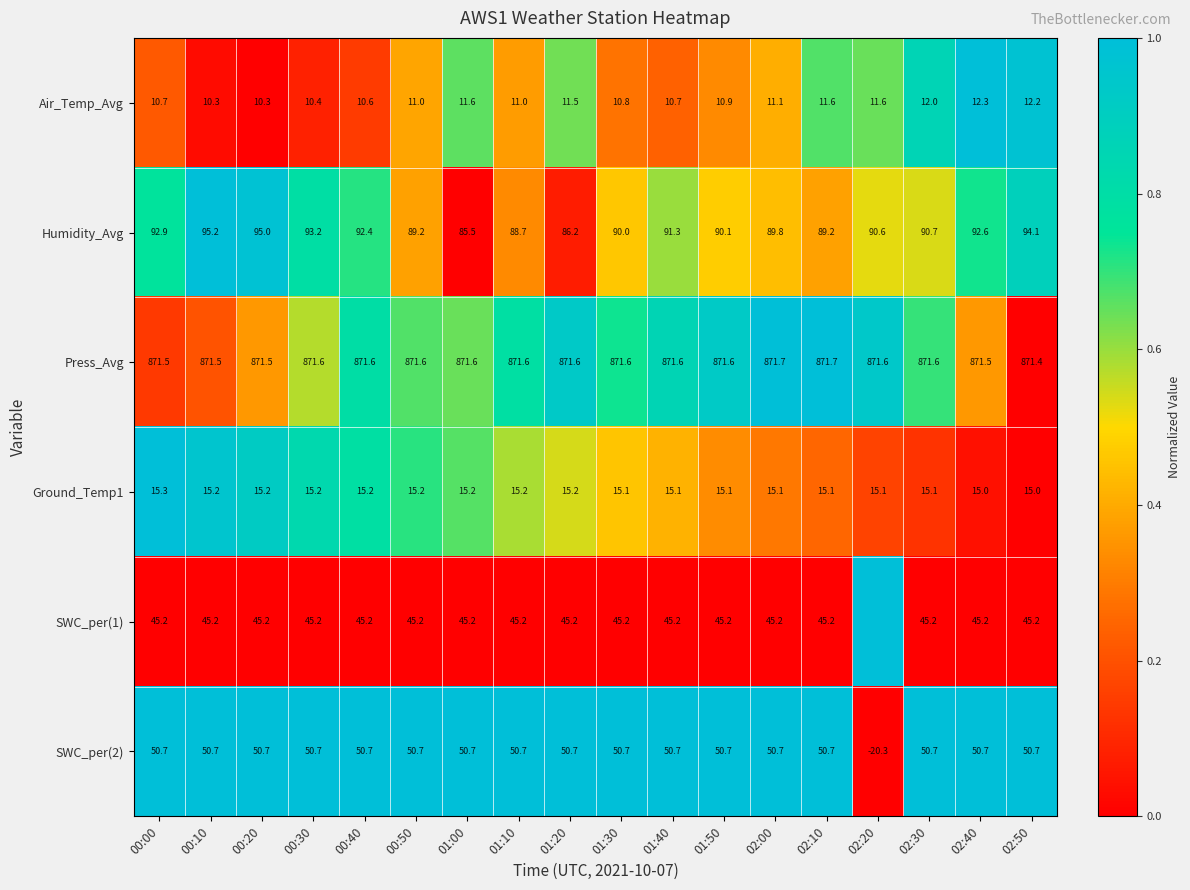

At how many categories does at least one series exceed 0?

18